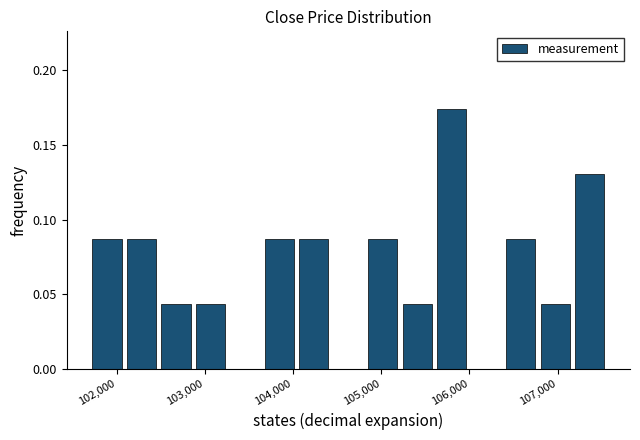

Read against the x-axis, roughly where is the centre of the tallest bar?

105800